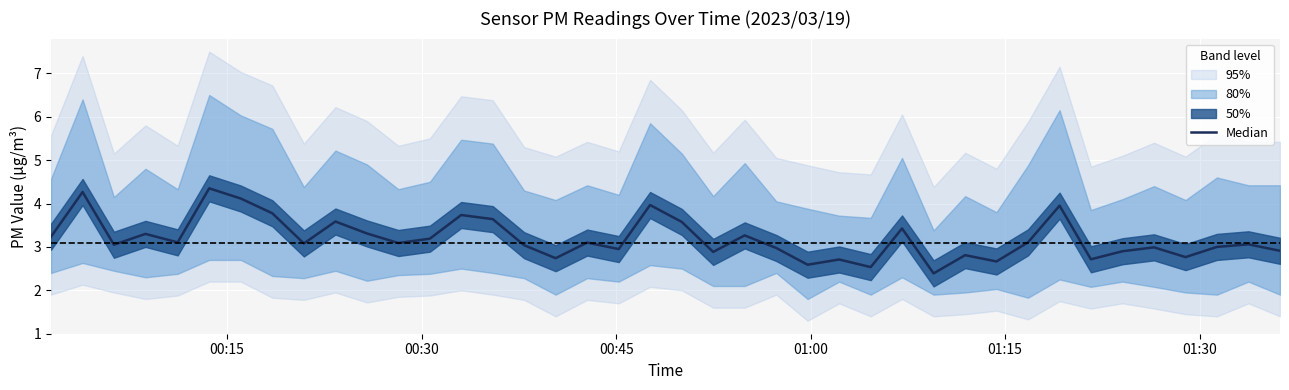

Reading right to left, list all the values displayed in this chart.

2.9	3.1	3.0	2.8	3.0	2.9	2.7	4.0	3.1	2.7	2.8	2.4	3.4	2.5	2.7	2.6	3.0	3.3	2.9	3.6	4.0	3.0	3.1	2.7	3.0	3.6	3.7	3.2	3.1	3.3	3.6	3.1	3.8	4.1	4.3	3.1	3.3	3.0	4.3	3.2